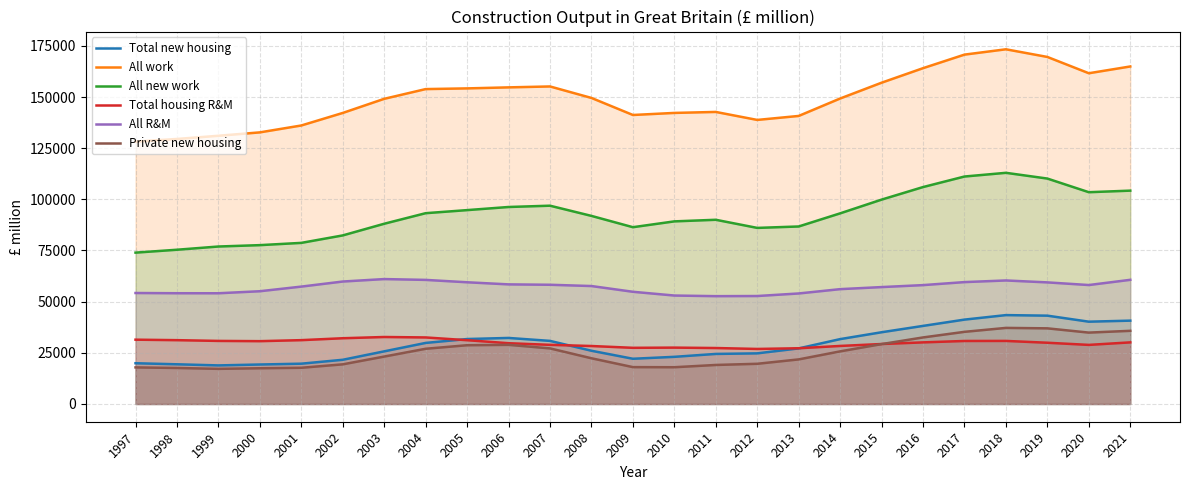

How many times do Private new housing and Total housing R&M cross each other?

1